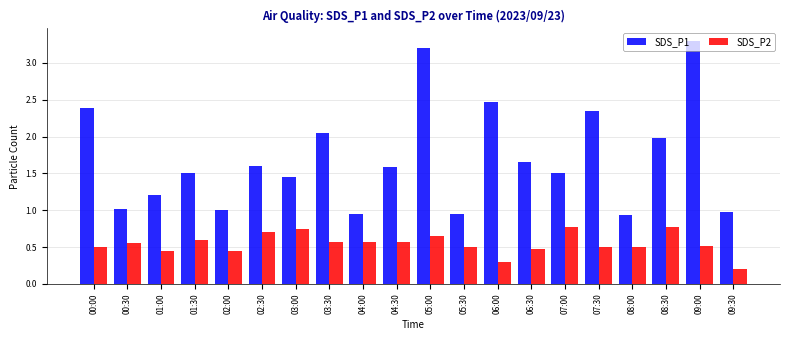

Rank the series by their average value, from highest to lowest.

SDS_P1, SDS_P2